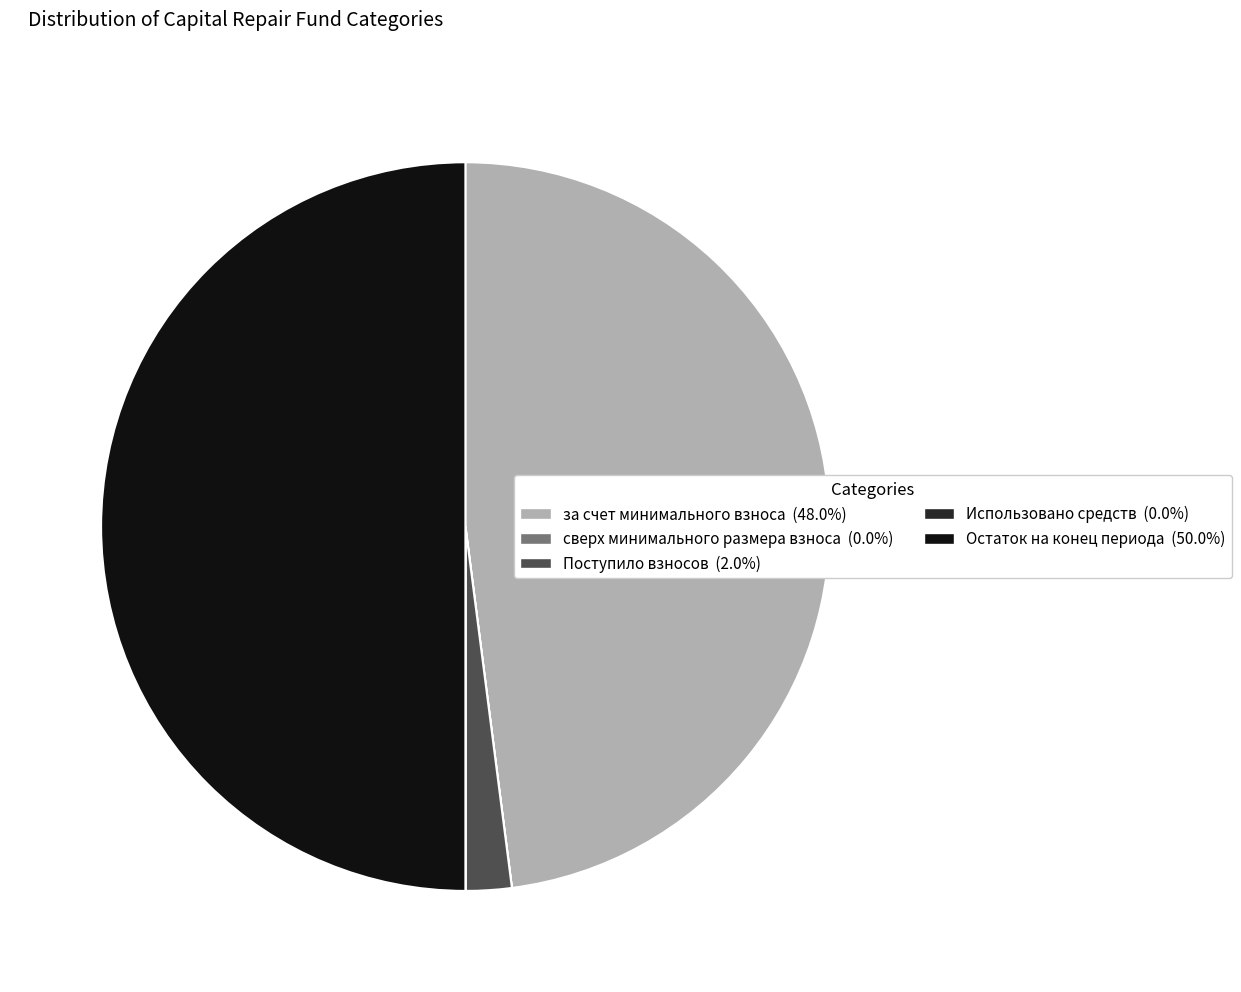

Does Поступило взносов represent more than half of the total?

No